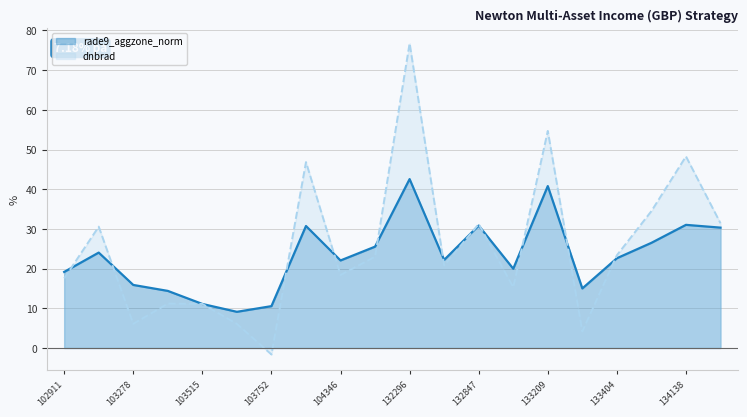

Between 102911 and 132847, which series saw the biggest shift?

dnbrad